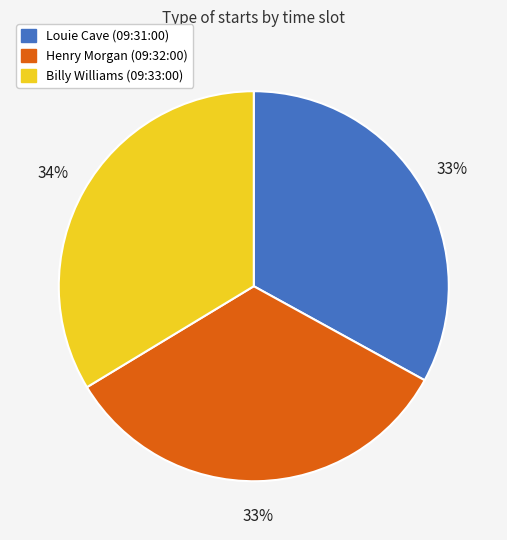

To the nearest percent, what is the average slice percentage?

33%